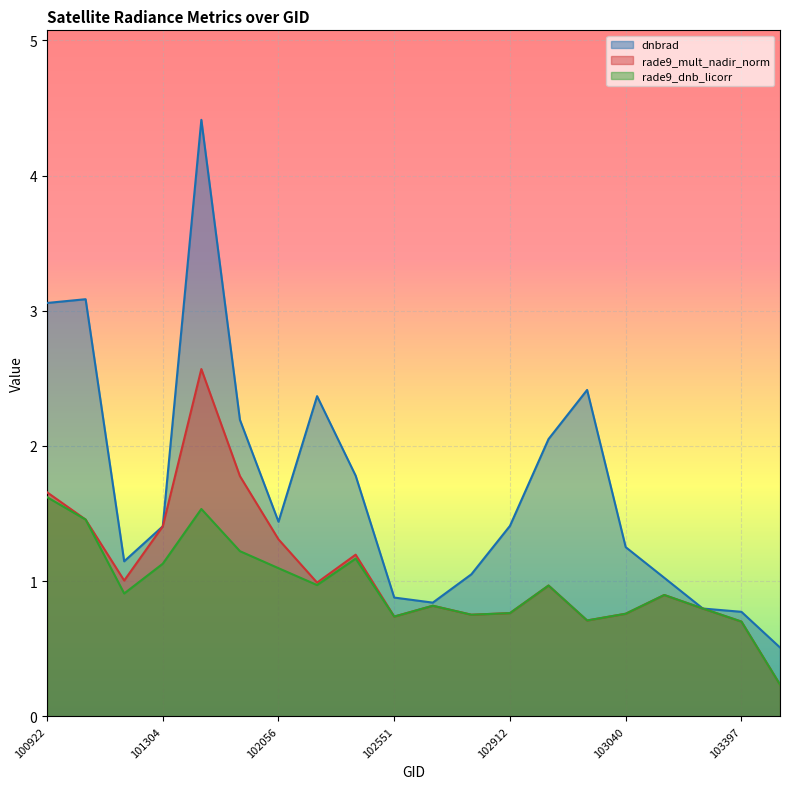

Reading left to right, extract all data points from this chart.

dnbrad: 3.1	3.1	1.1	1.4	4.4	2.2	1.4	2.4	1.8	0.9	0.8	1.1	1.4	2.1	2.4	1.3	1.0	0.8	0.8	0.5
rade9_mult_nadir_norm: 1.7	1.5	1.0	1.4	2.6	1.8	1.3	1.0	1.2	0.7	0.8	0.8	0.8	1.0	0.7	0.8	0.9	0.8	0.7	0.2
rade9_dnb_licorr: 1.6	1.5	0.9	1.1	1.5	1.2	1.1	1.0	1.2	0.7	0.8	0.8	0.8	1.0	0.7	0.8	0.9	0.8	0.7	0.2